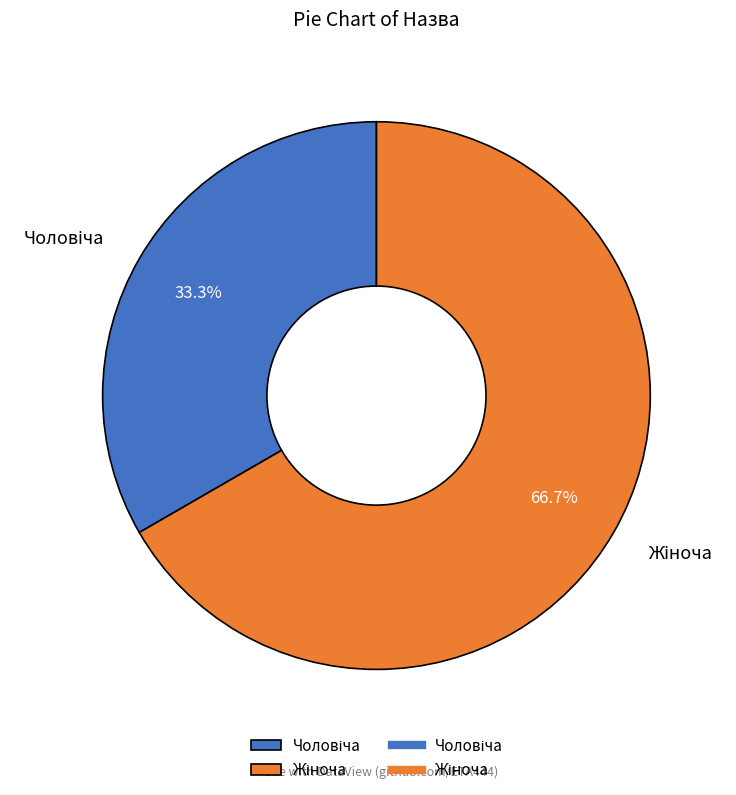

To the nearest percent, what is the difference between the largest and smallest slice percentages?

33%